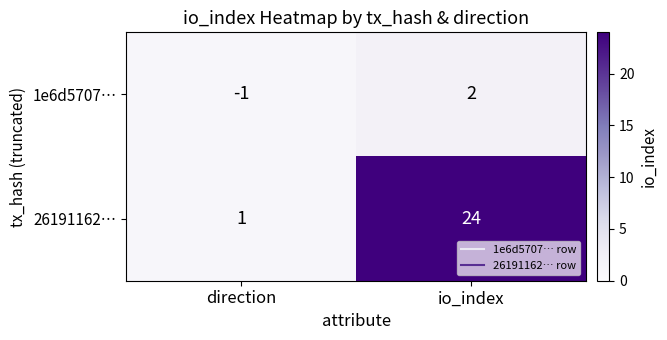

Which series changed the most between direction and io_index?

26191162…